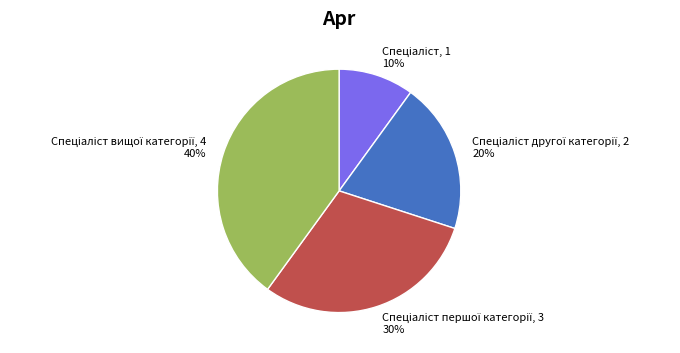

Is there a majority slice in this chart?

No